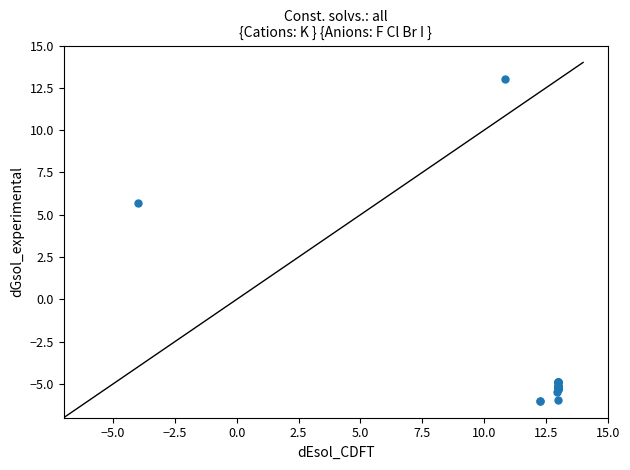

What Y value in the scatter plot is closest to 3?

5.7